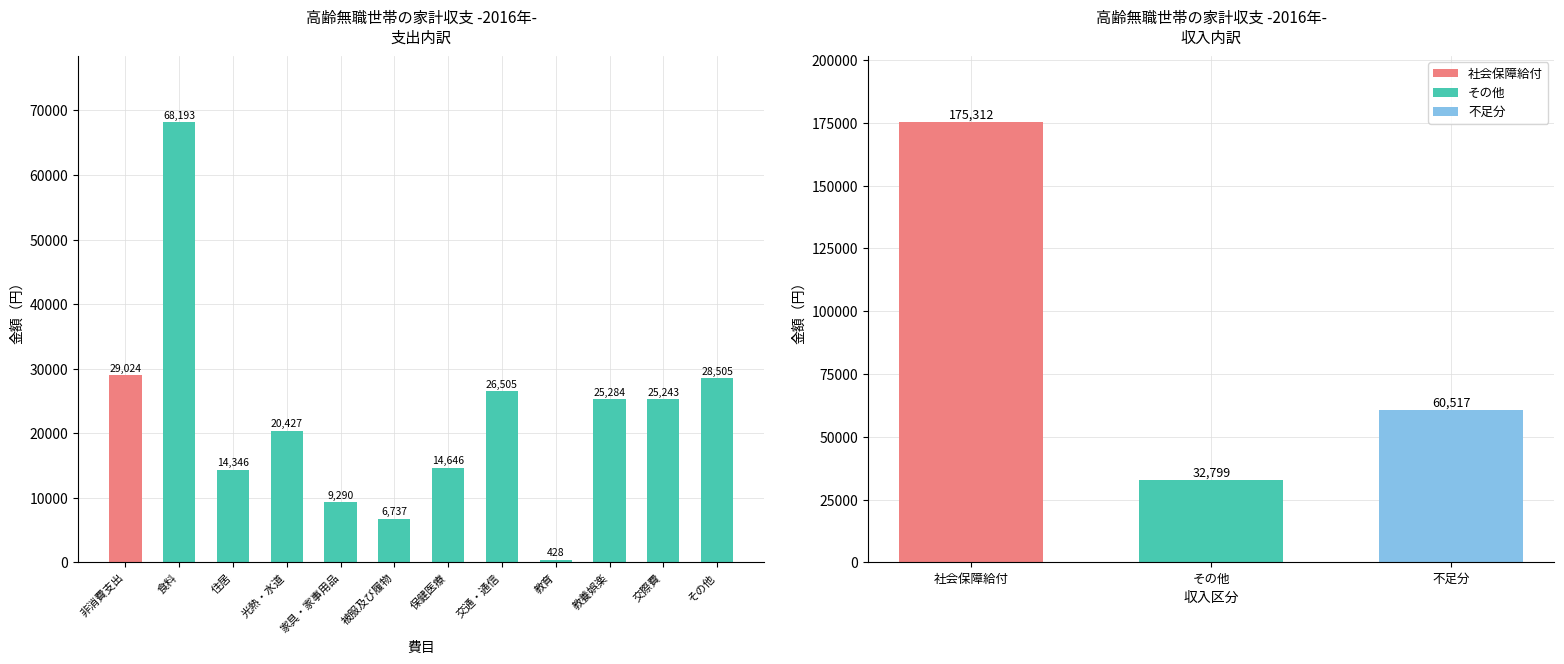

Which series has the largest total across all categories?

支出